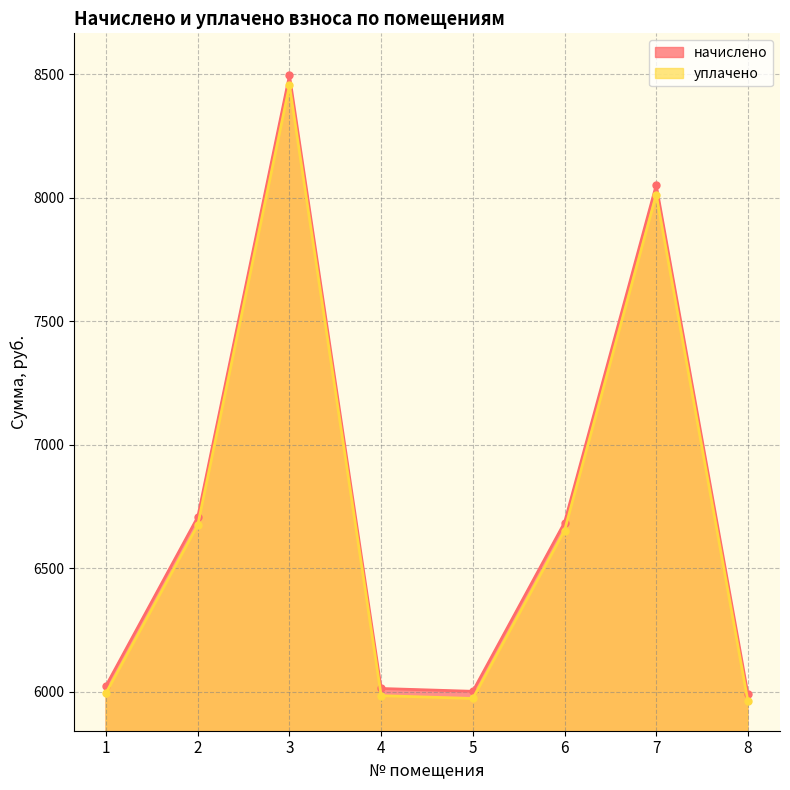

Reading right to left, extract all data points from this chart.

начислено: 5990.0	8051.3	6684.7	6001.4	6012.8	8495.4	6707.5	6024.2
уплачено: 5961.1	8012.4	6652.4	5972.5	5983.8	8454.4	6675.1	5995.1